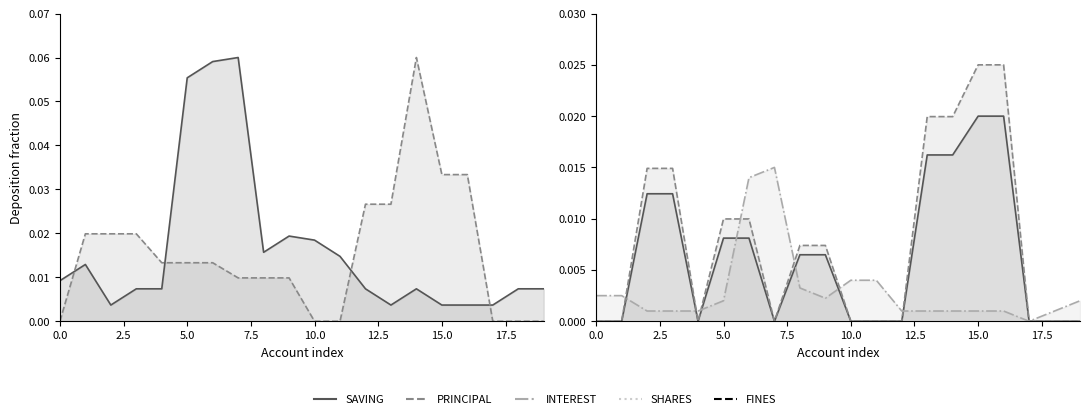

True or false: SAVING and INTEREST intersect in this chart.

True